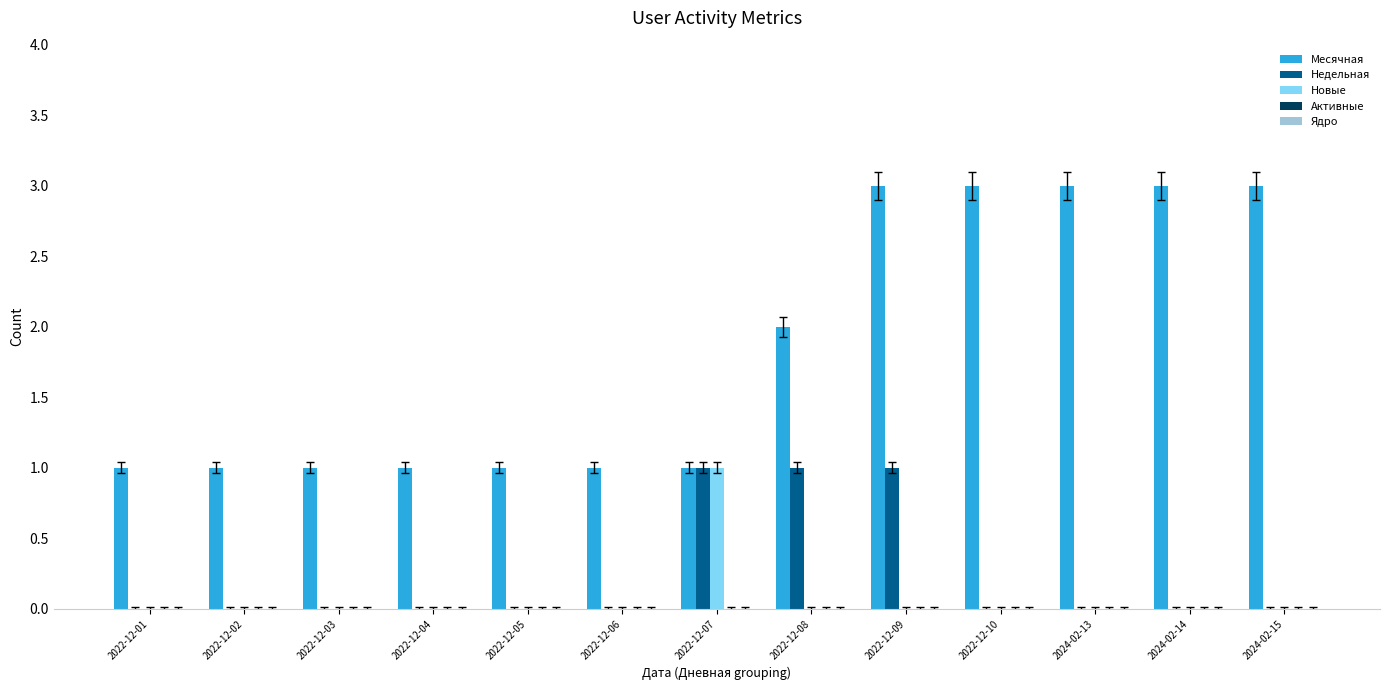

What is the greatest value displayed?

3